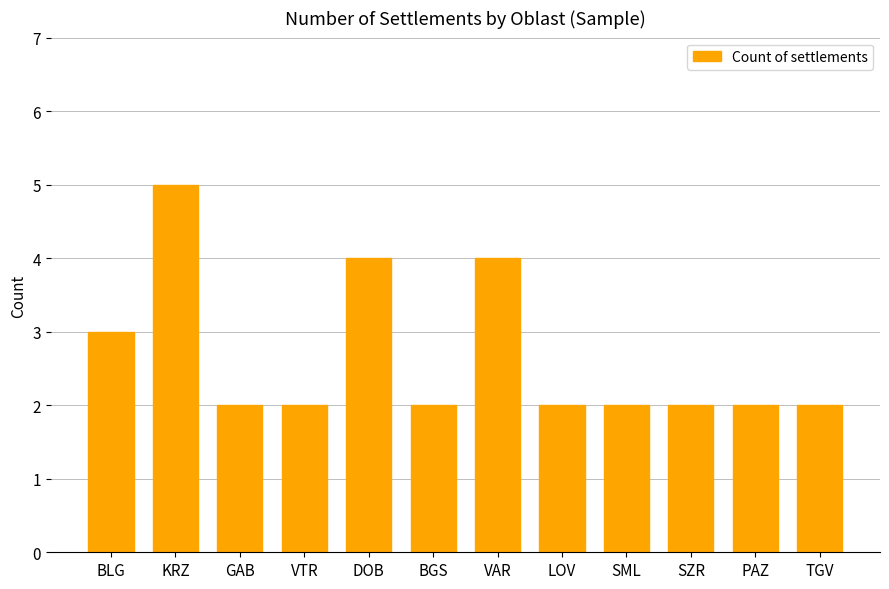

How many distinct data groups are displayed?

1